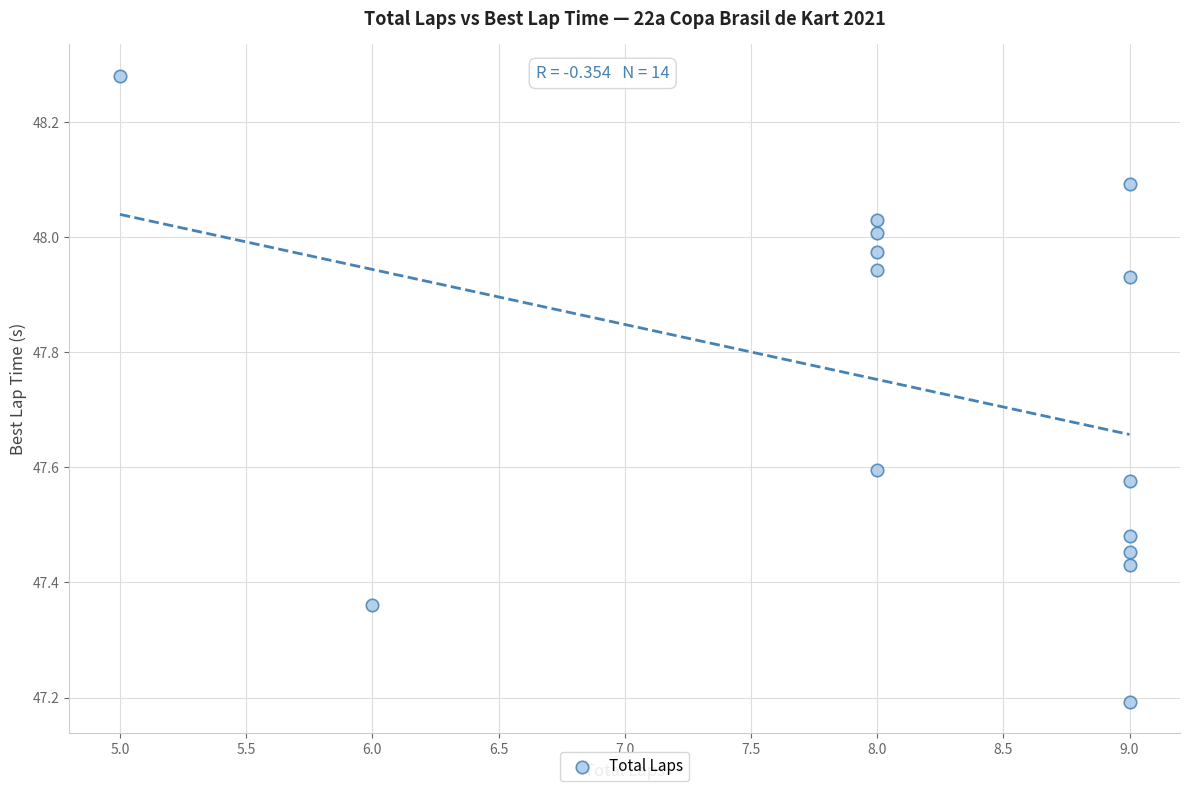

What Y value in the scatter plot is closest to 47?

47.2